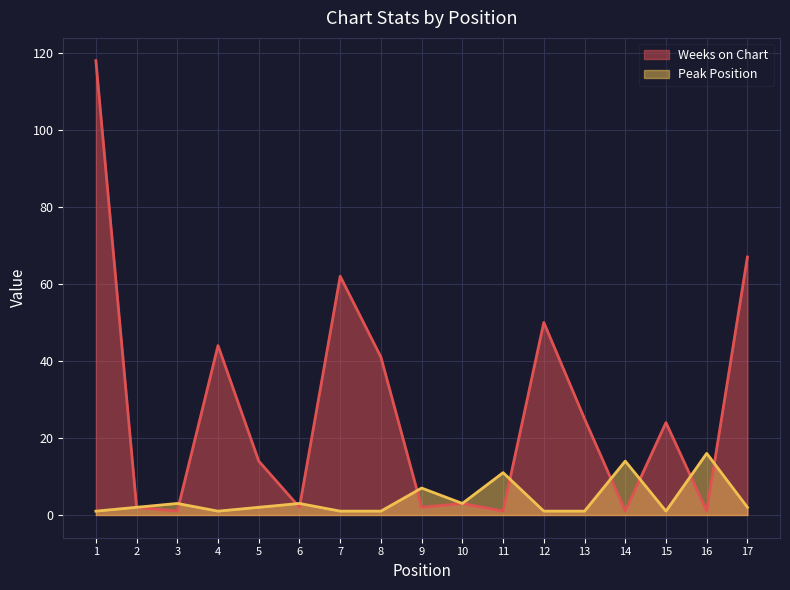

At 3, list the series in order from largest to smallest.

Peak Position, Weeks on Chart